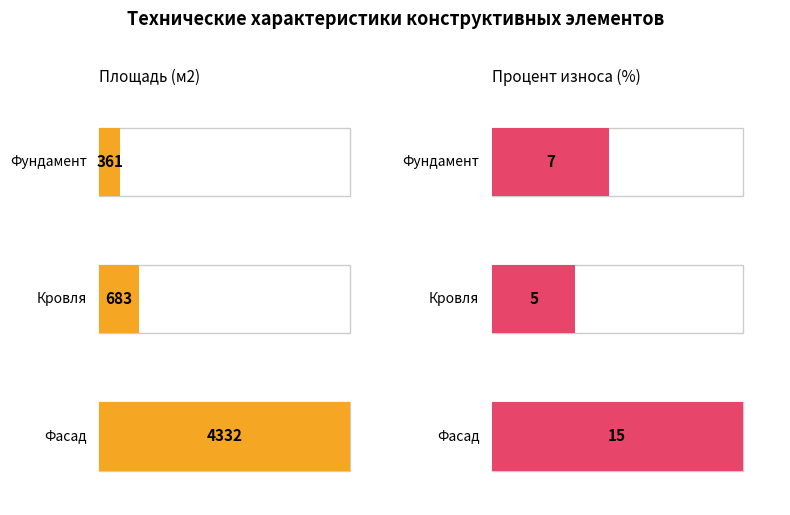

Are the bars grouped side by side (vs. stacked)?

Yes